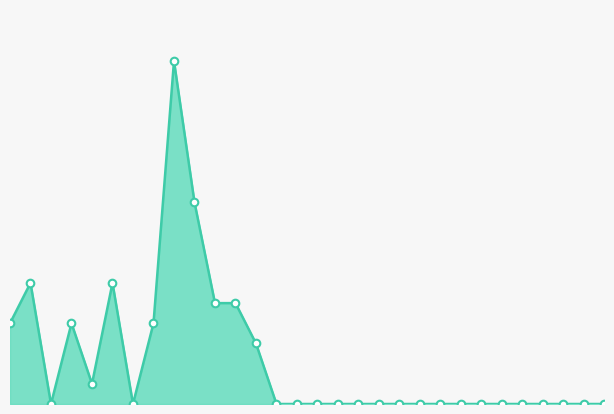

How many lines are shown in the chart?

1